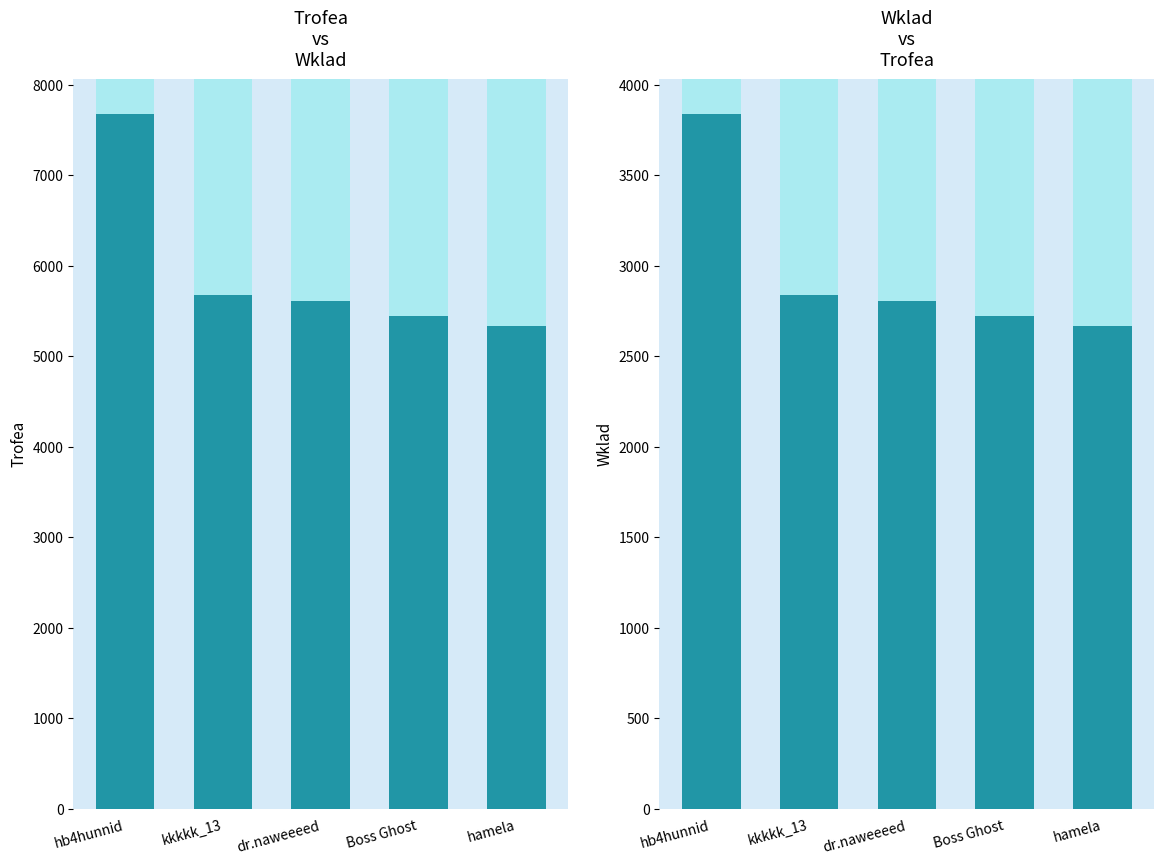

What is the value of the Trofea bar at the 3rd from the left?

5611